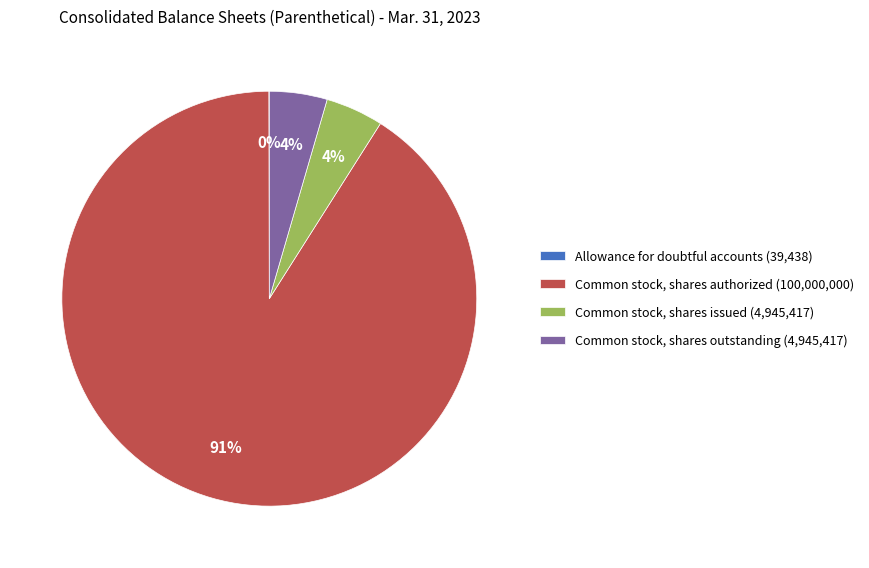

Is the sum of Common stock, shares issued (4,945,417) and Common stock, shares authorized (100,000,000) greater than half?

Yes